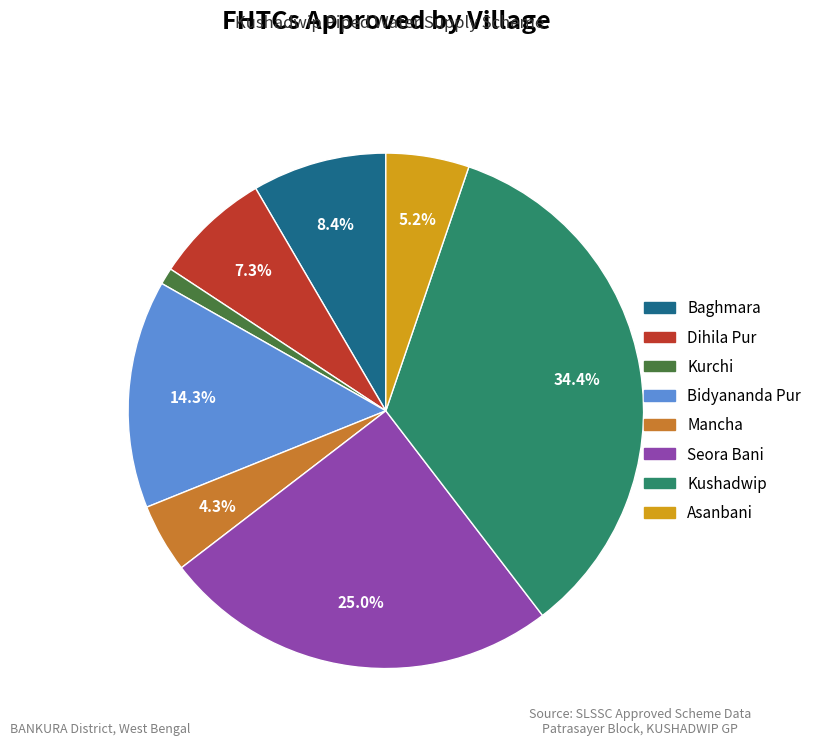

To the nearest percent, what portion does Bidyananda Pur represent?

14%